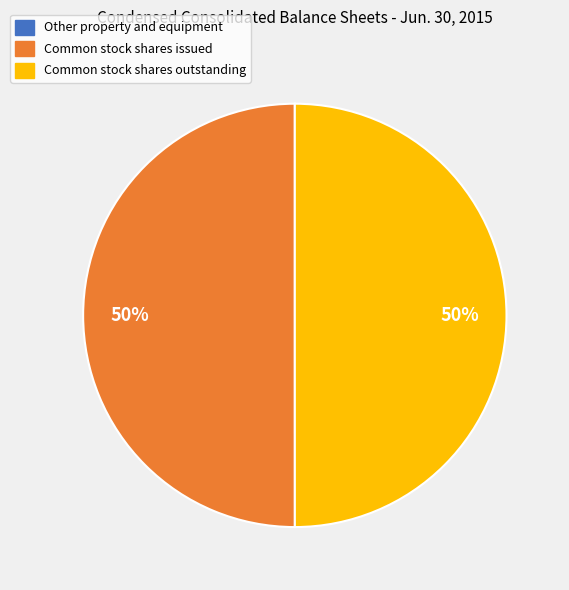

To the nearest percent, what is the difference between the largest and smallest slice percentages?

50%